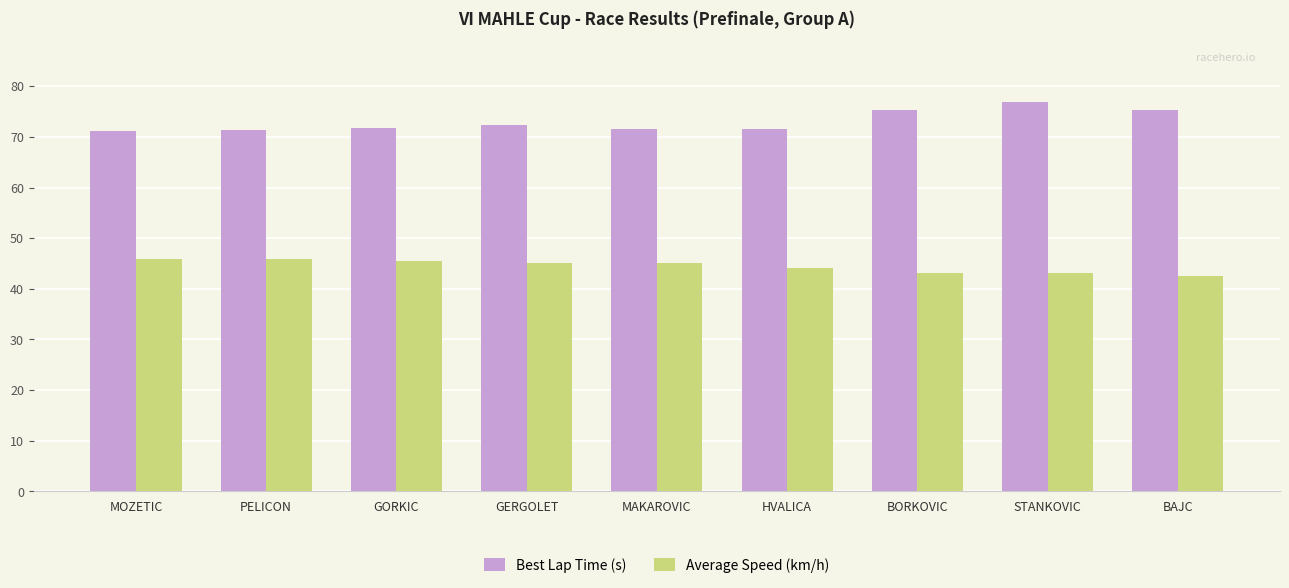

How many bars are there in total?

18